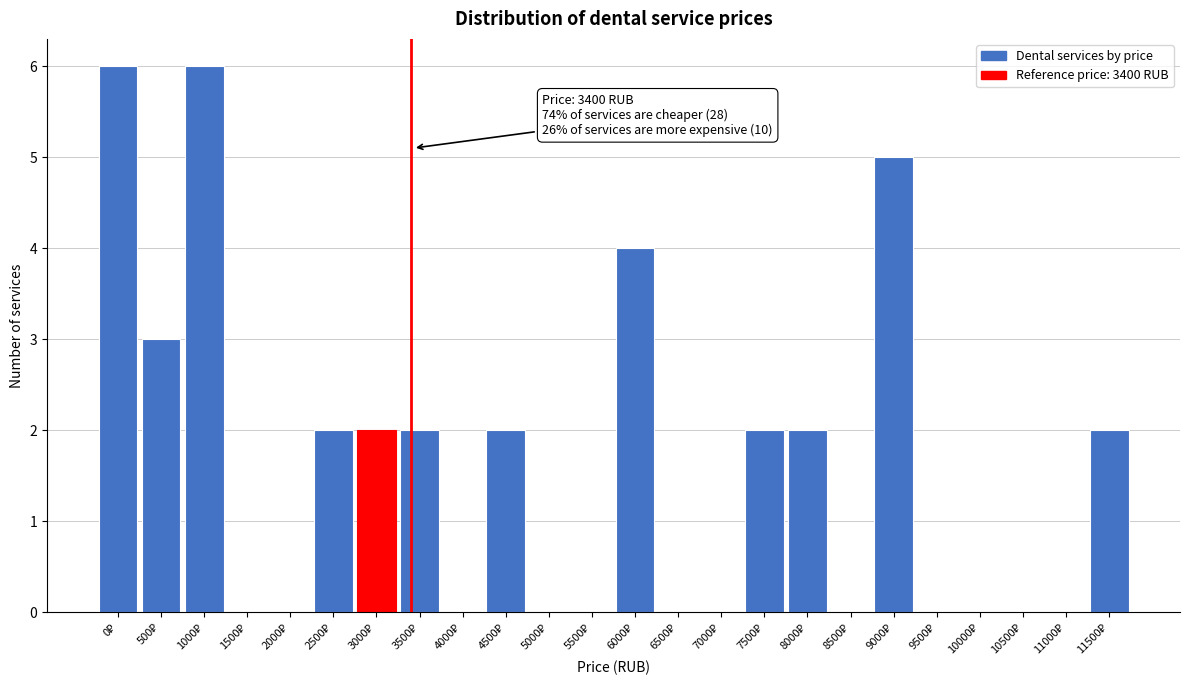

What is the greatest value displayed?

6